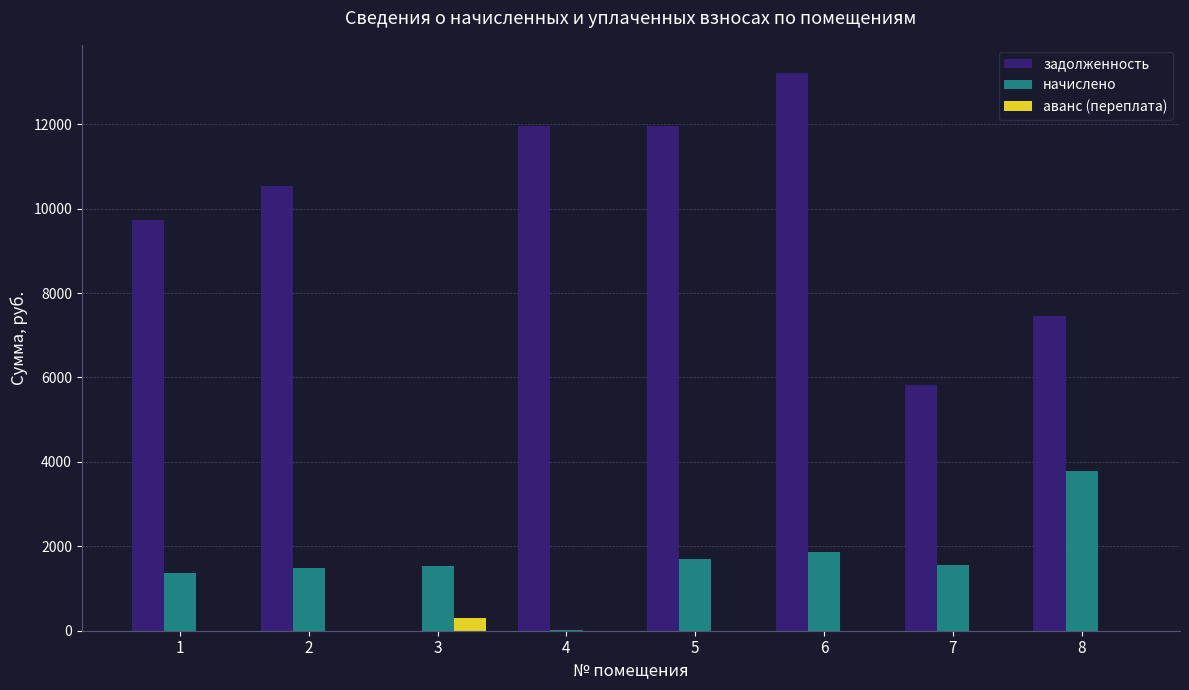

What is the maximum value for начислено?

3775.9